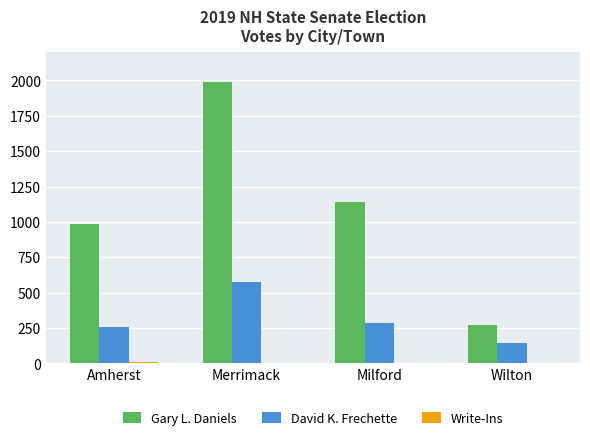

How many series are shown in this chart?

3